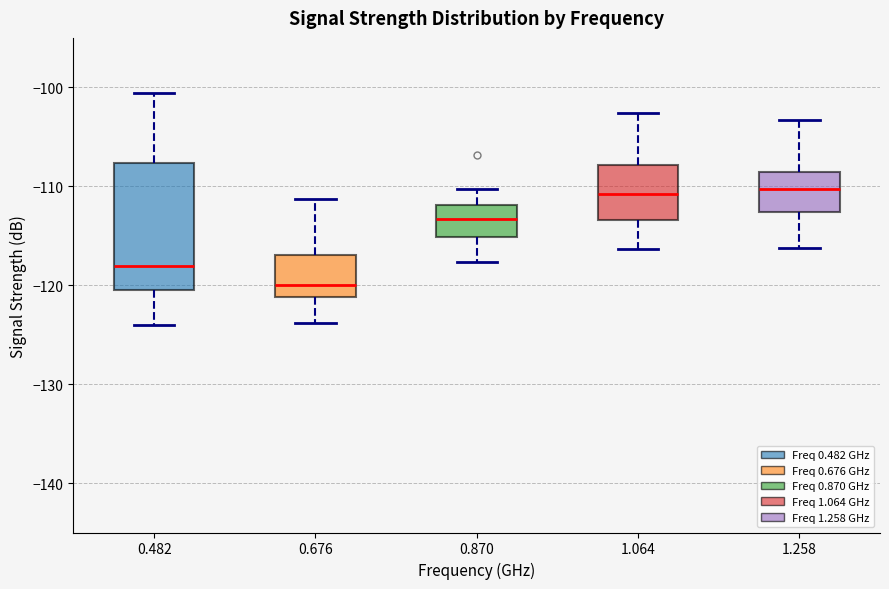

Reading left to right, read every box against the y-axis: the position of its median line, the range the box covers, and the ends of its whiskers. The values are not printed on the chart, so give them approximately, as read against the axis.

0.482: median -118, box -120 to -108, whiskers -124 to -101
0.676: median -120, box -121 to -117, whiskers -124 to -111
0.870: median -113, box -115 to -112, whiskers -118 to -110
1.064: median -111, box -113 to -108, whiskers -116 to -103
1.258: median -110, box -113 to -109, whiskers -116 to -103